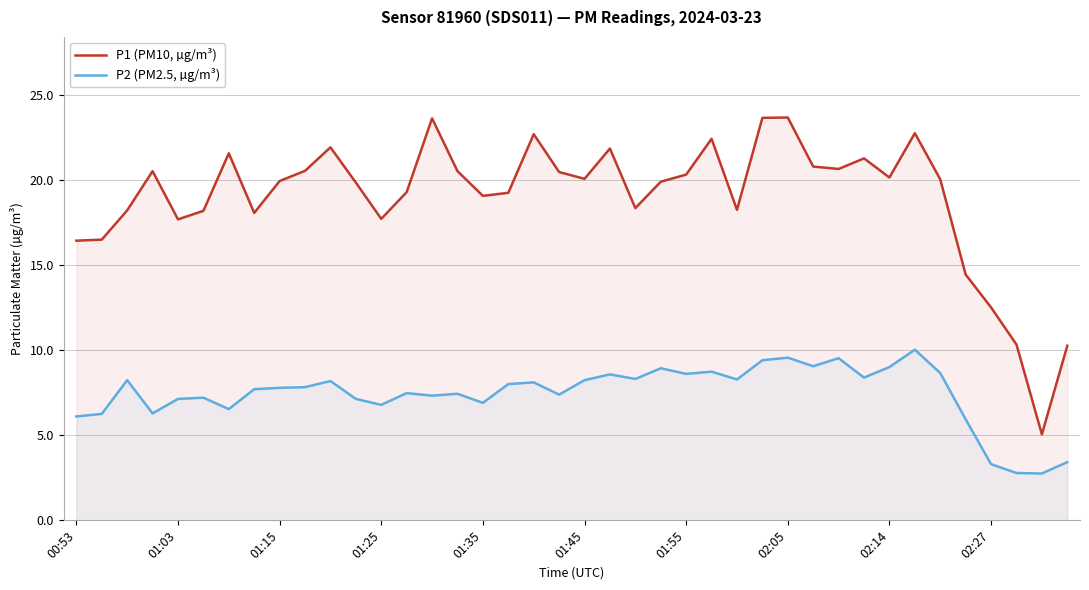

Is it true that P1 (PM10, µg/m³) equals 4.6 at 01:55?

False